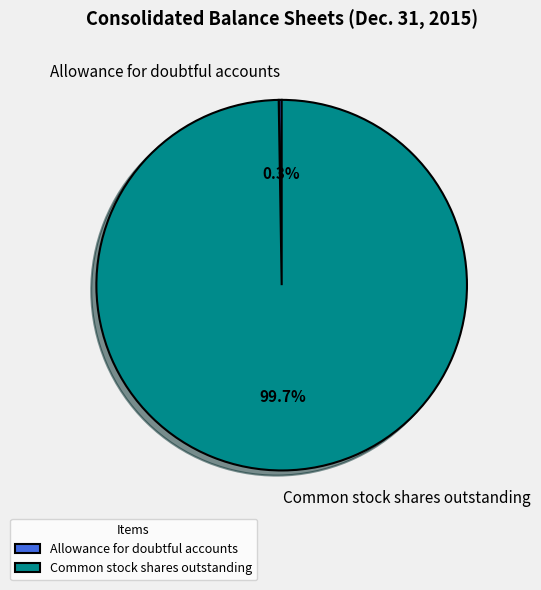

Which slice represents more than half of the pie?

Common stock shares outstanding